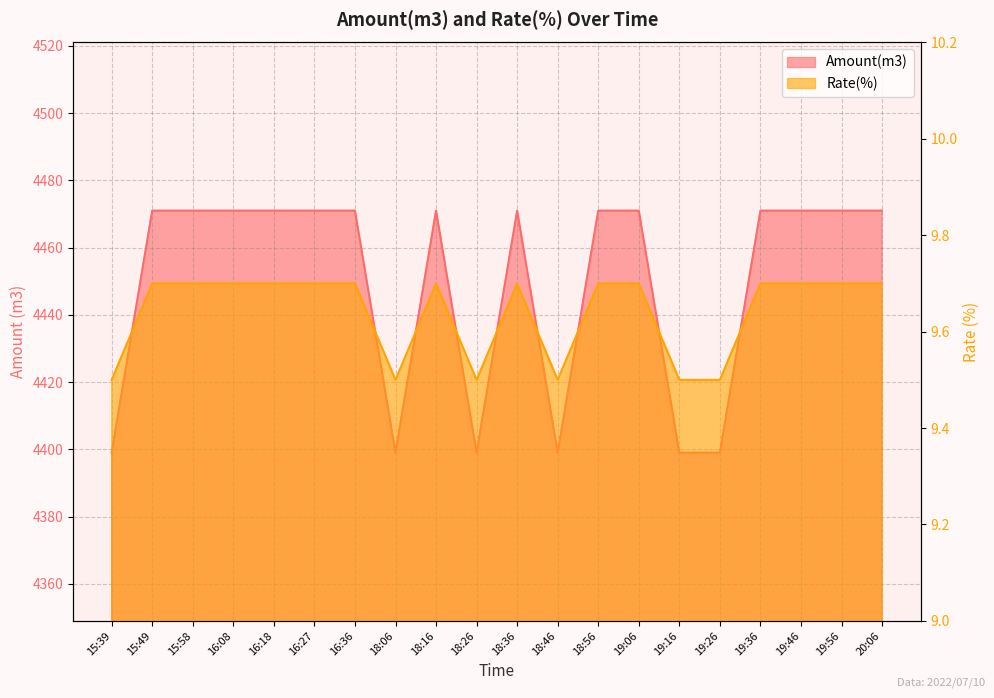

What is the total value across all series at 15:58?

4480.7